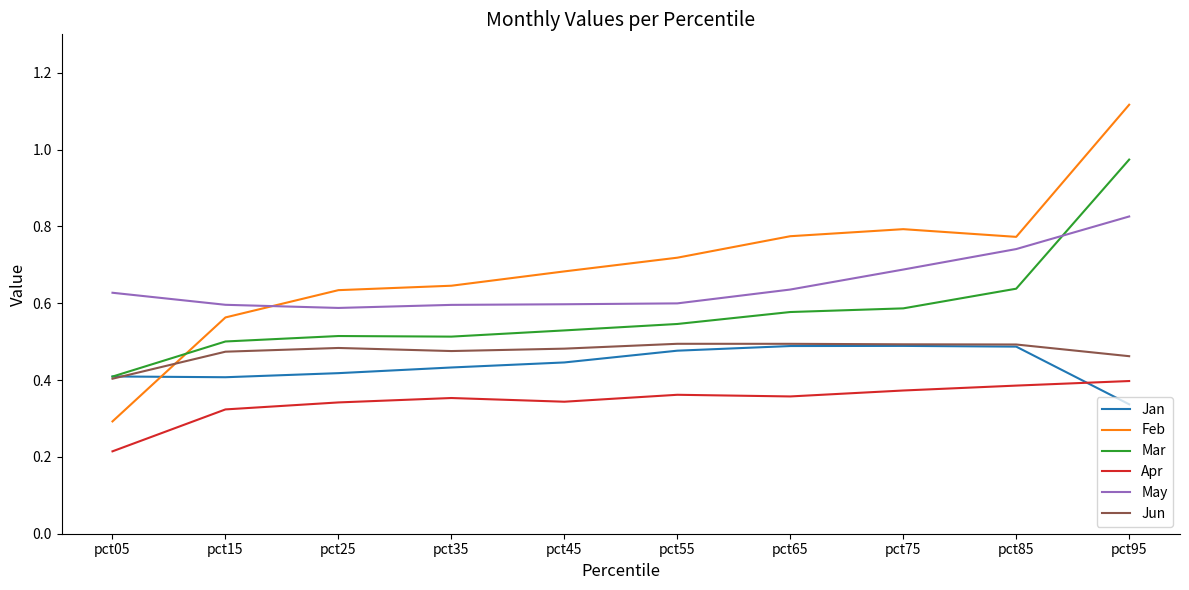

True or false: Jan has more than 2 interior local peaks.

False